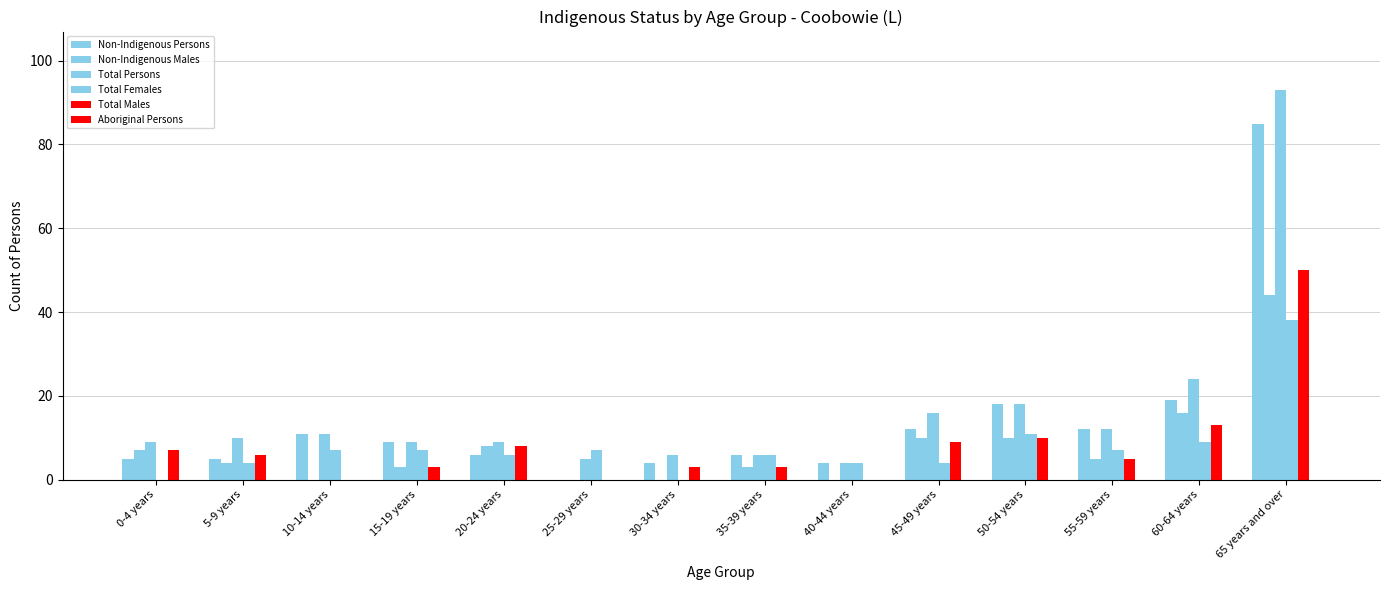

Rank the categories by Total Females value from lowest to highest.

0-4 years, 30-34 years, 5-9 years, 40-44 years, 45-49 years, 20-24 years, 35-39 years, 10-14 years, 15-19 years, 25-29 years, 55-59 years, 60-64 years, 50-54 years, 65 years and over